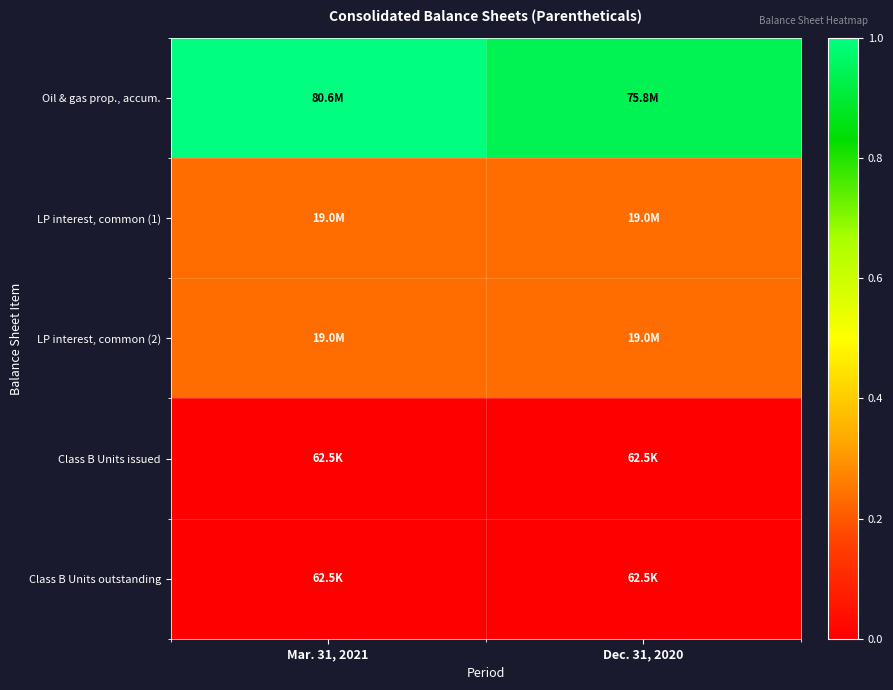

Which category has the highest value across all series?

Mar. 31, 2021